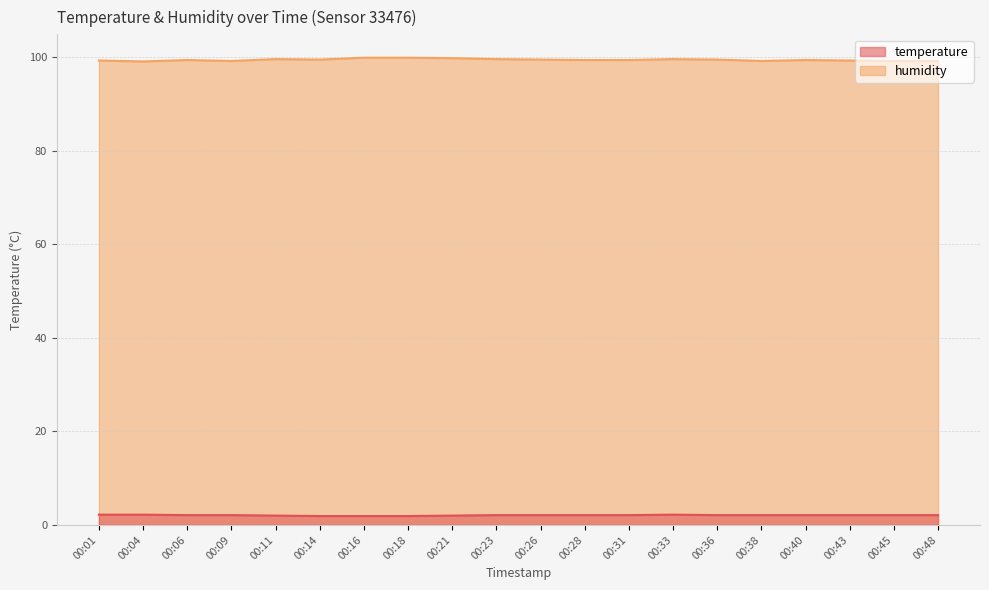

What are all the series names shown in the legend?

temperature, humidity